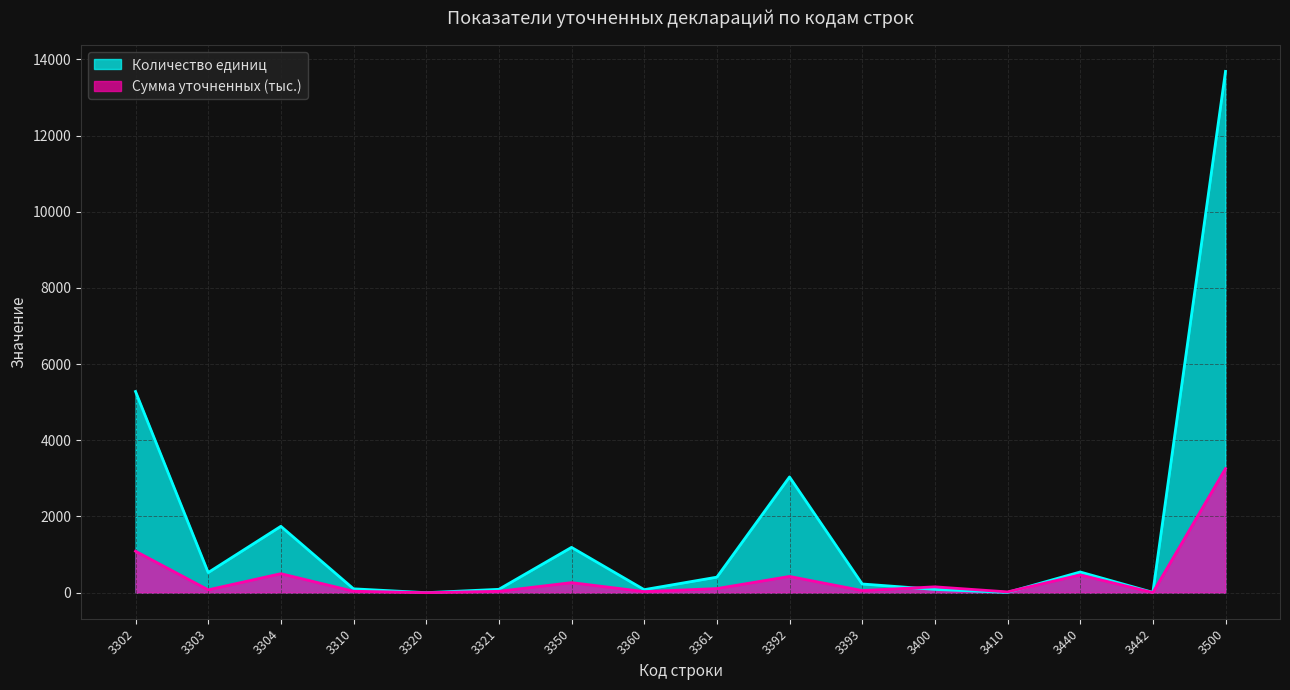

What is the greatest value displayed?

13685.0